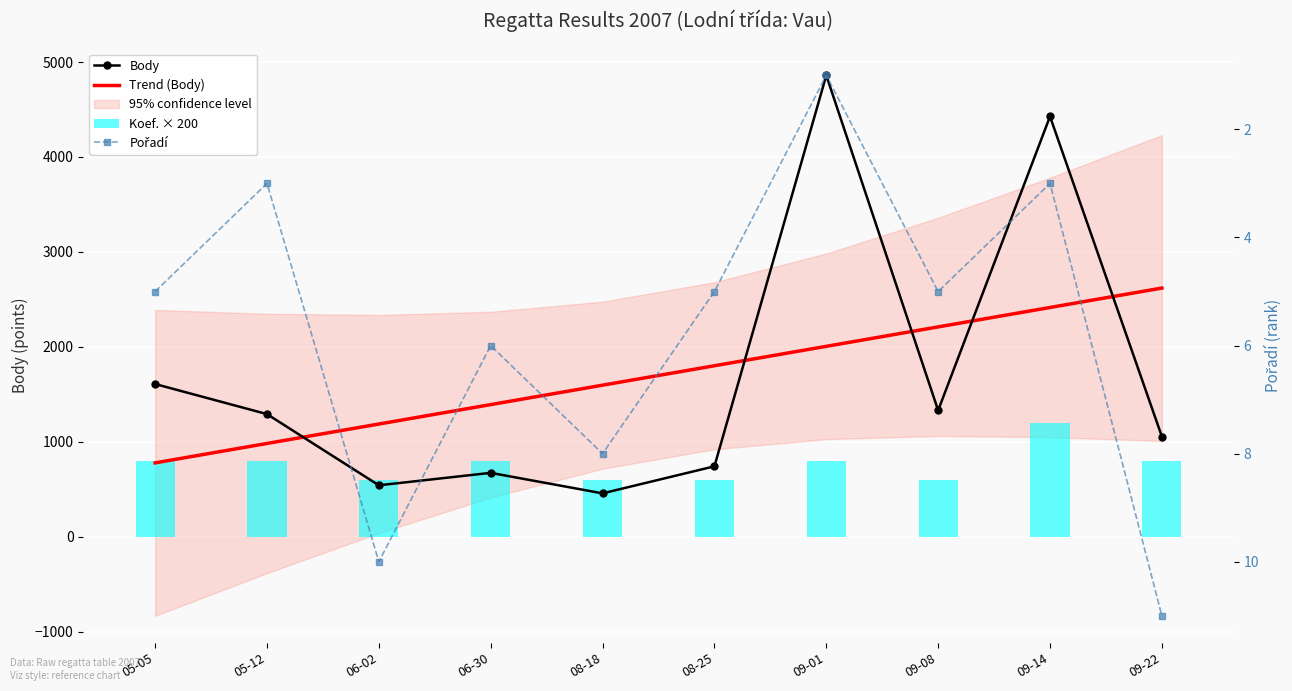

True or false: Pořadí has a value of 1.1 at 09-14.

False